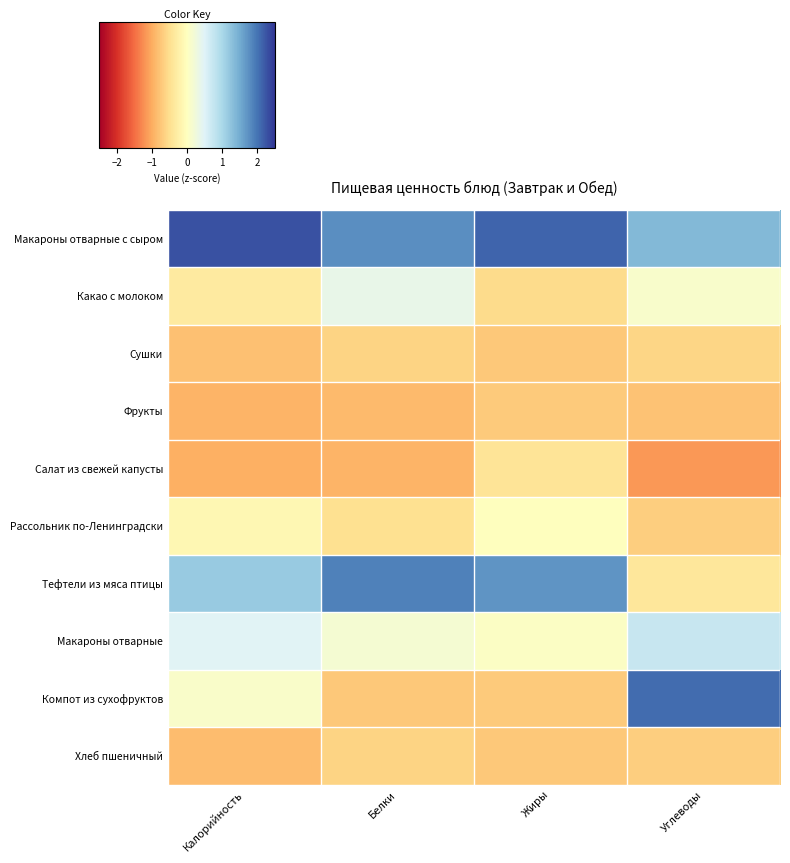

At Углеводы, list the series in order from smallest to largest.

Салат из свежей капусты, Фрукты, Рассольник по-Ленинградски, Хлеб пшеничный, Сушки, Тефтели из мяса птицы, Какао с молоком, Макароны отварные, Макароны отварные с сыром, Компот из сухофруктов